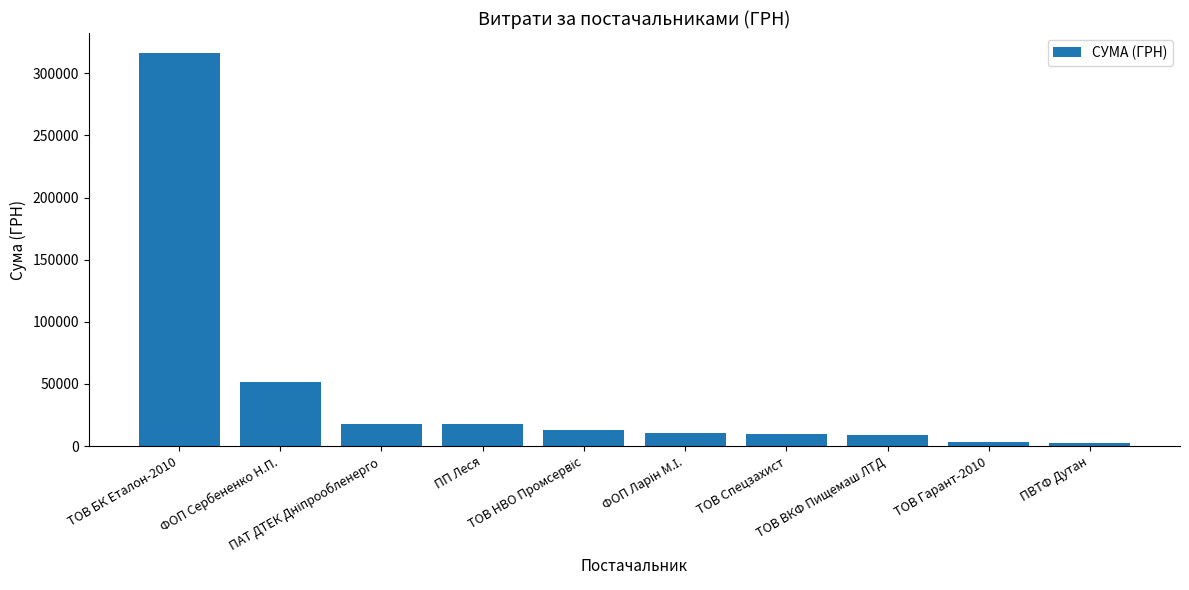

What is the difference between the maximum and second lowest values?

313127.2